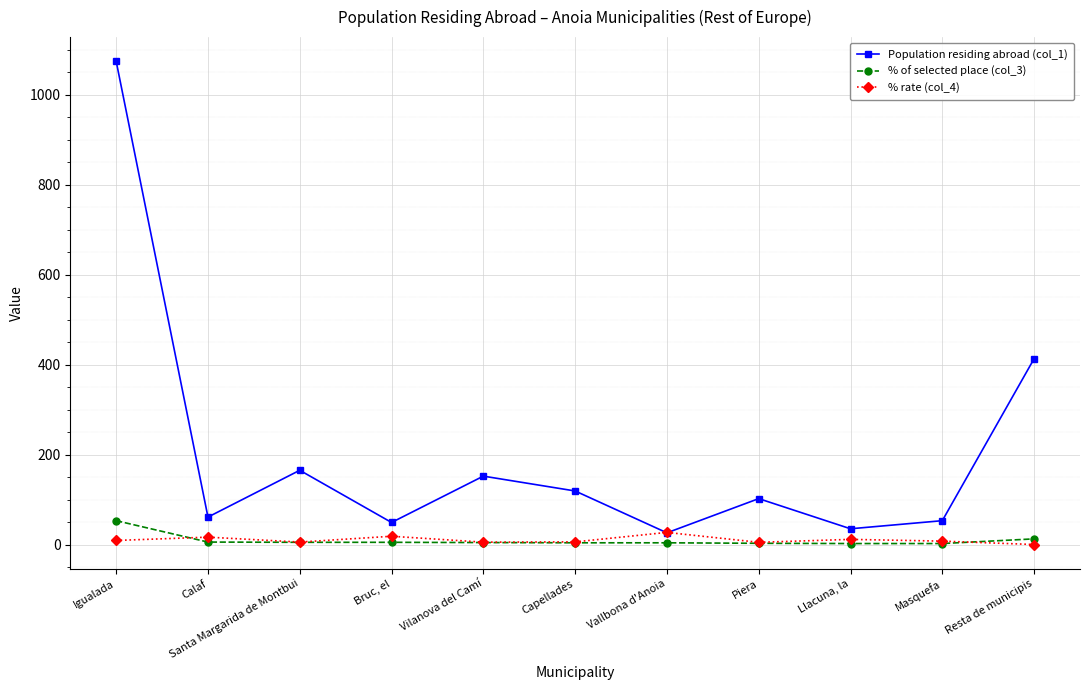

What is the highest value of the % of selected place (col_3) series?

53.0